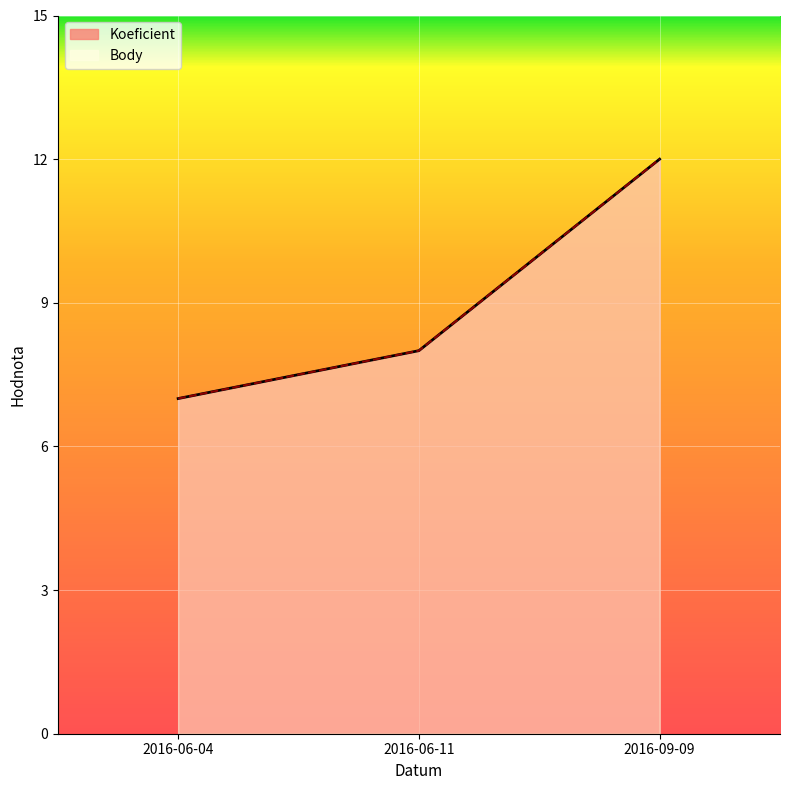

What is the value of the Body point at the 1st from the left?

7